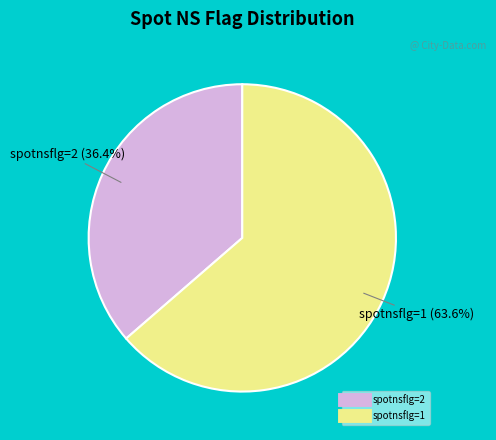

True or false: spotnsflg=1 accounts for 76% of the total.

False